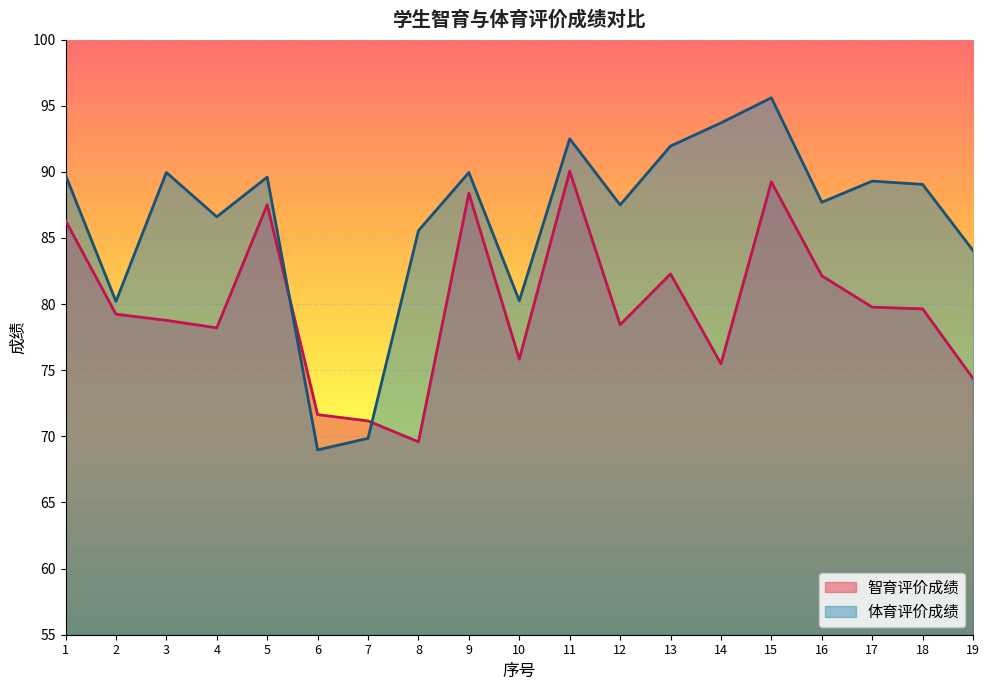

What is the sum of the 体育评价成绩 values at 3 and 7?

159.8